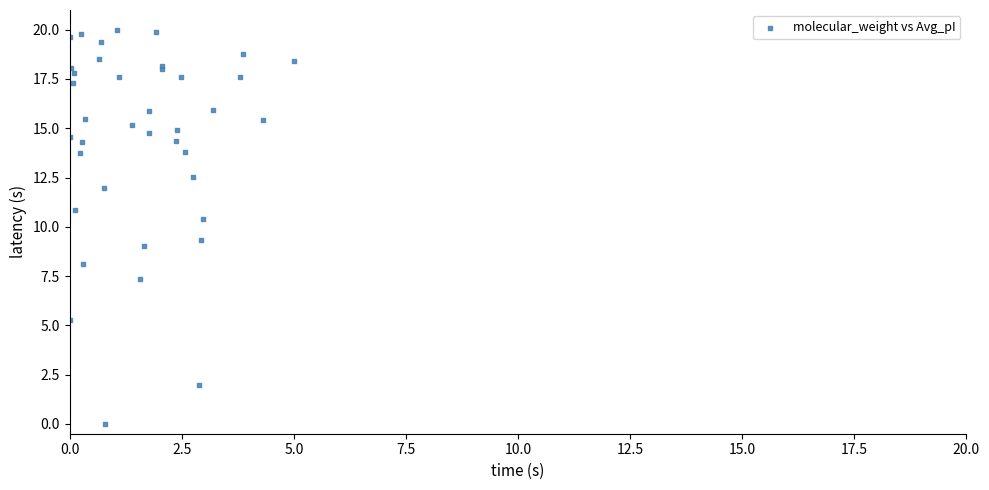

What Y value in the scatter plot is closest to 10?

10.4